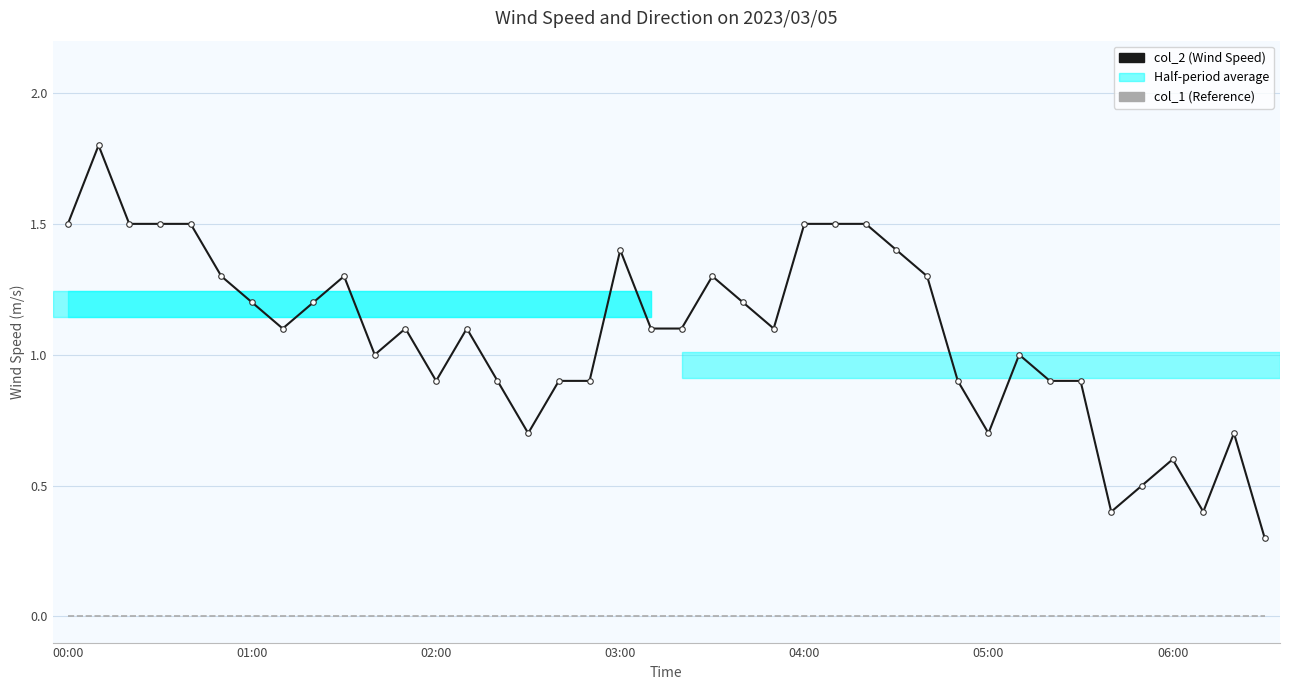

How many distinct data groups are displayed?

2